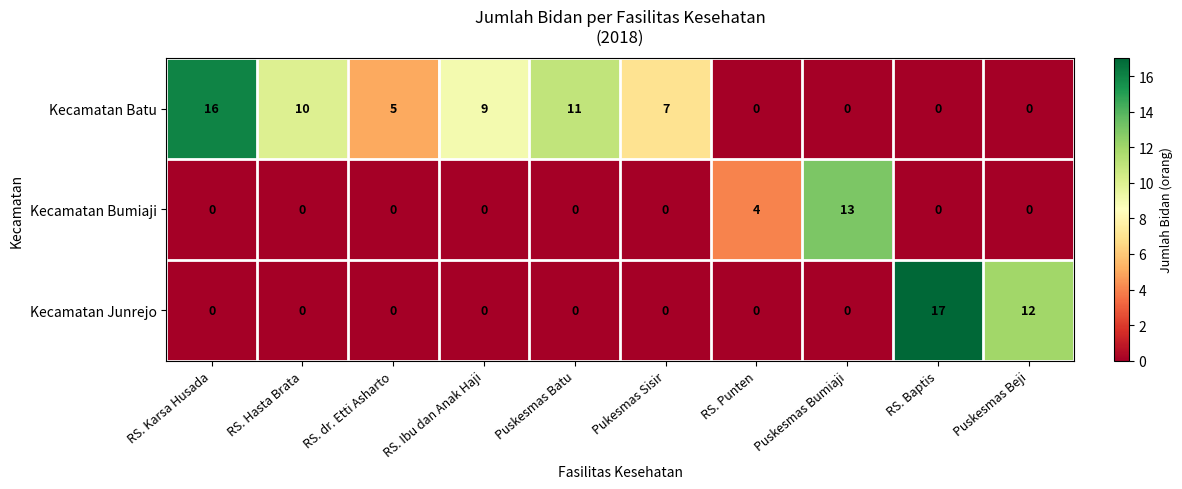

How many data points does each series have?

10